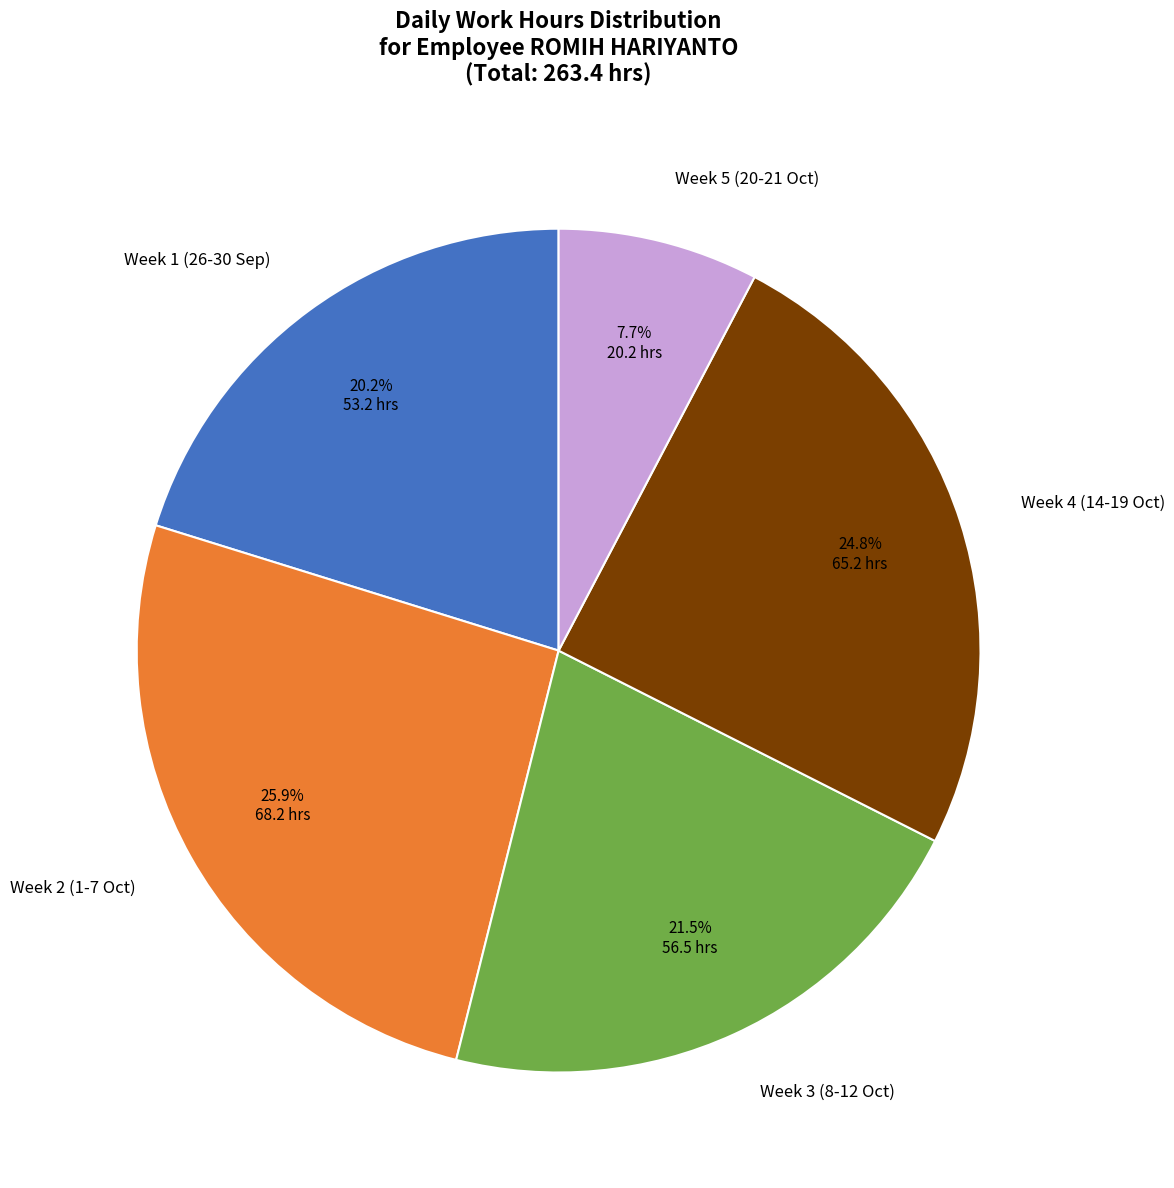

To the nearest percent, what is the difference between the largest and smallest slice percentages?

18%